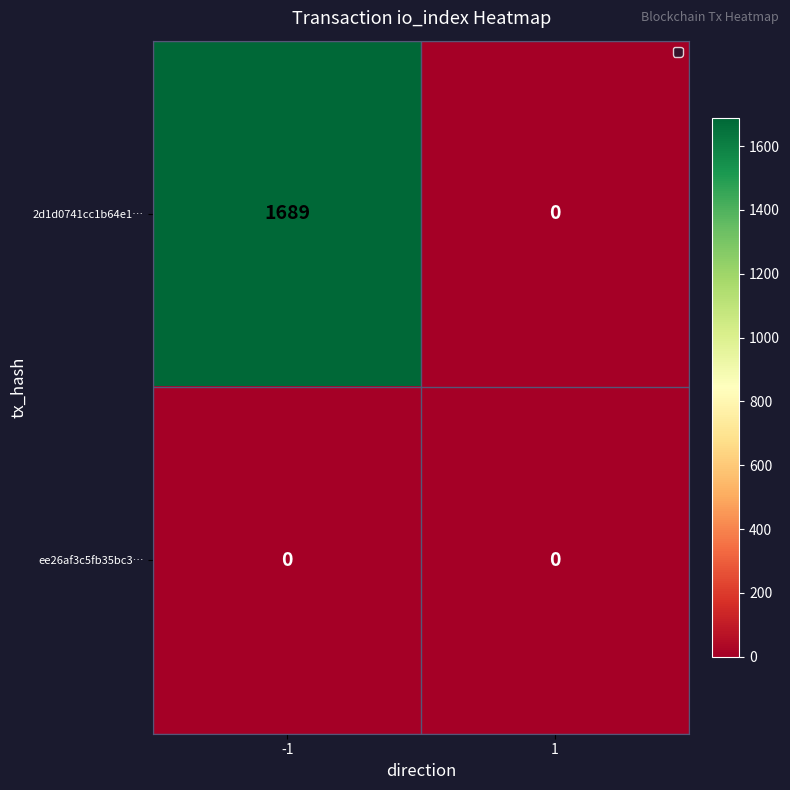

True or false: ee26af3c5fb35bc3… has a value of 0 at -1.

True